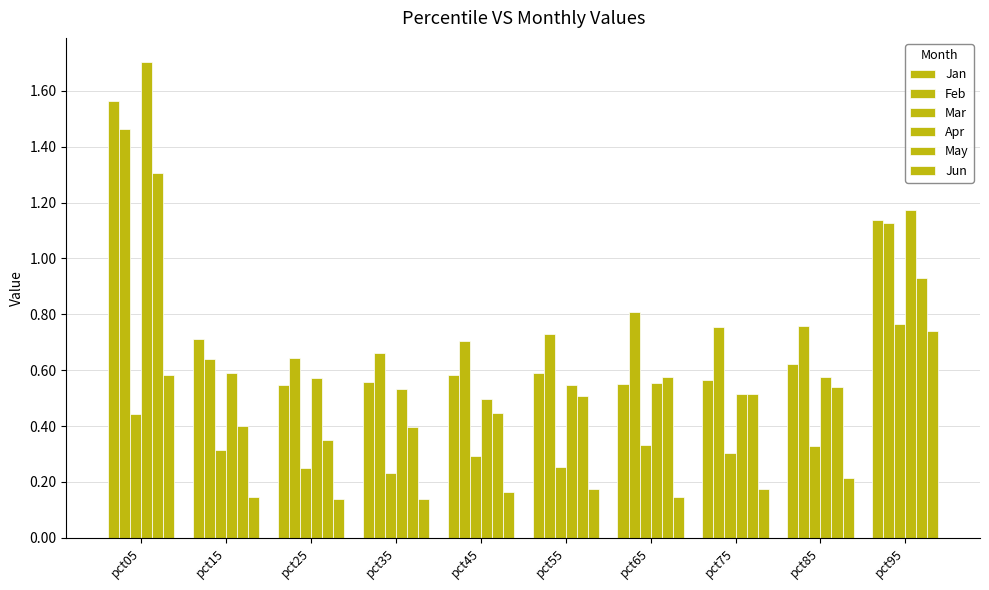

How many data points does each series have?

10